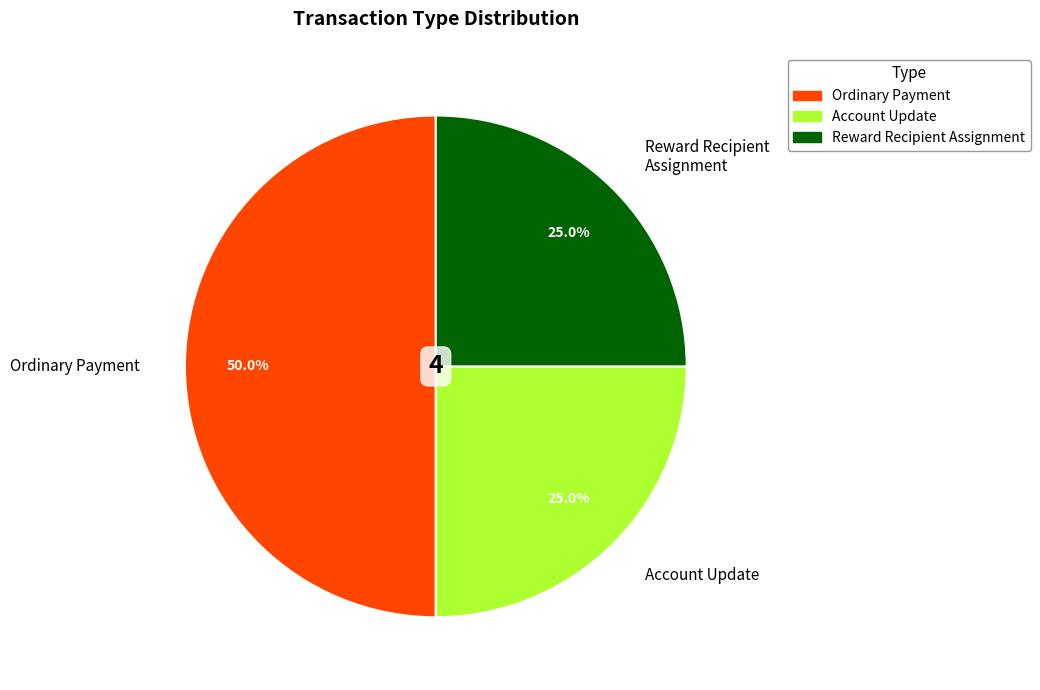

What percentage do Account Update and Reward Recipient Assignment together represent?

50.0%